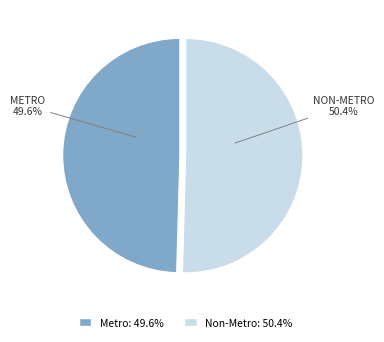

Is it true that Non-Metro is 65% of the pie?

False